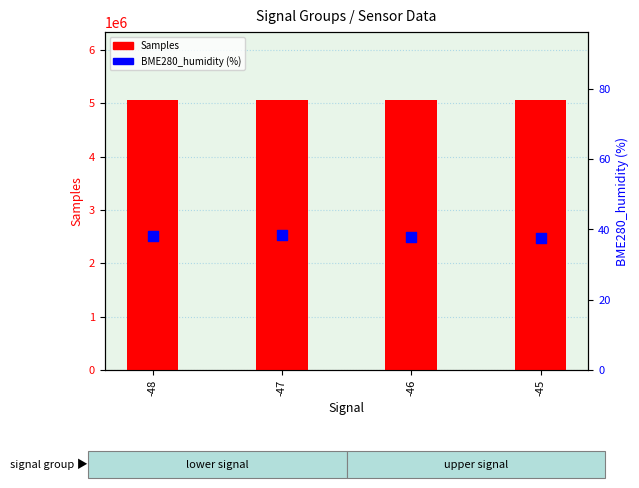

At which category is the sum across all series the highest?

-47